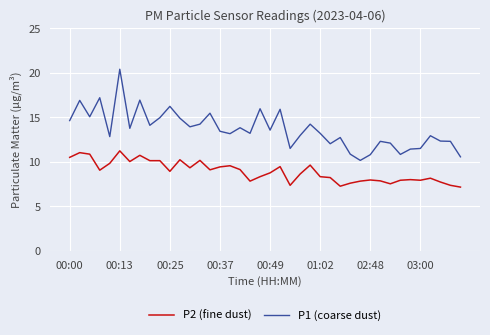

What is the greatest value displayed?

20.4